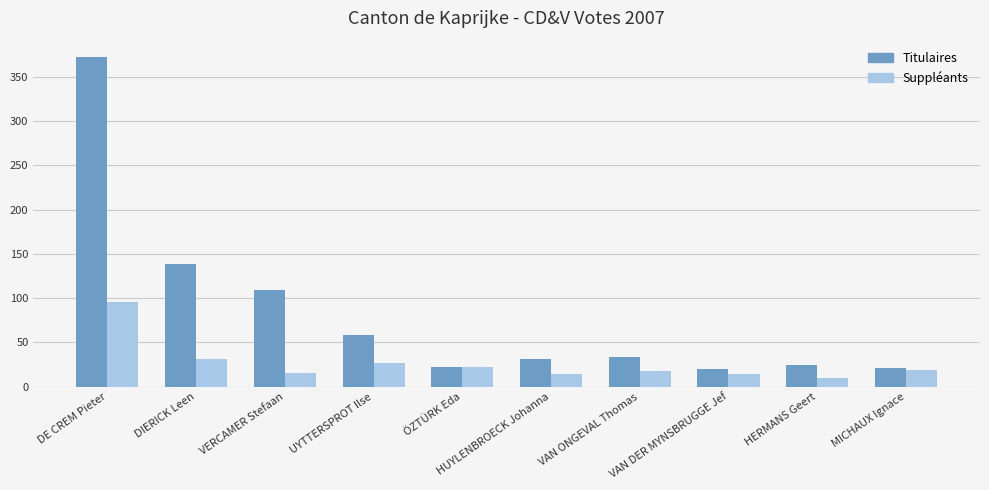

What are all the series names shown in the legend?

Titulaires, Suppléants